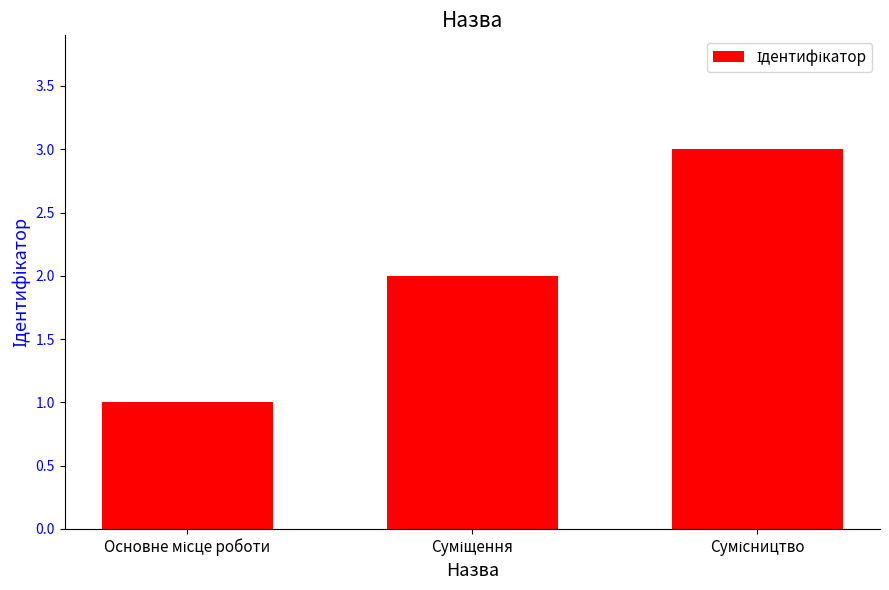

What is the maximum value shown in the chart?

3